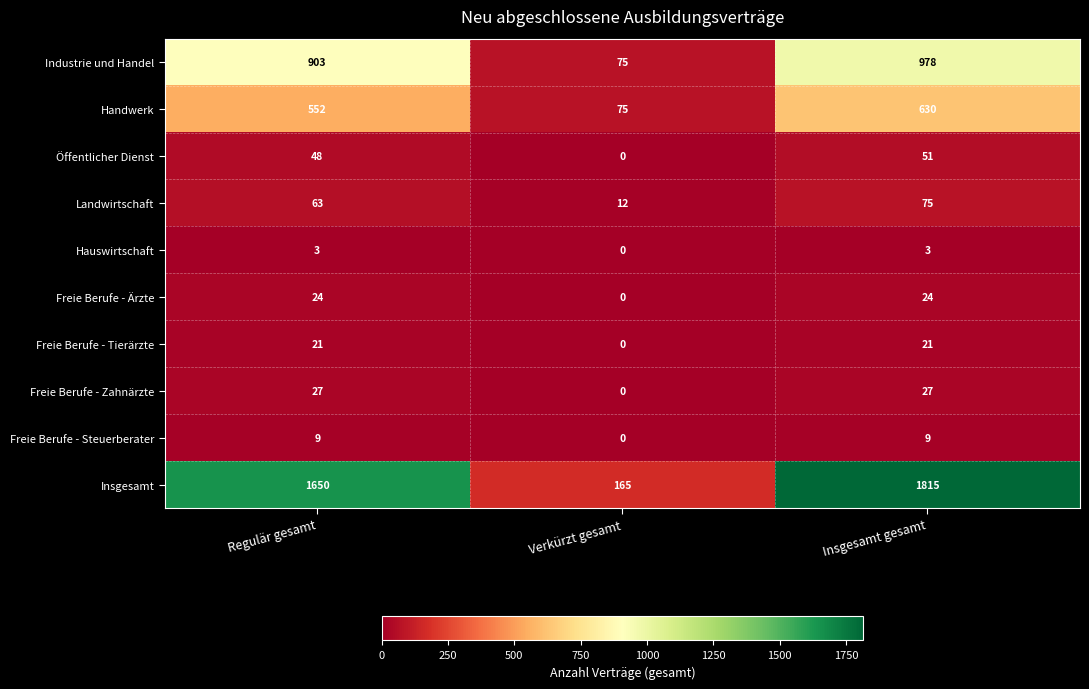

The value of Freie Berufe - Tierärzte at Insgesamt gesamt is 11. True or false?

False